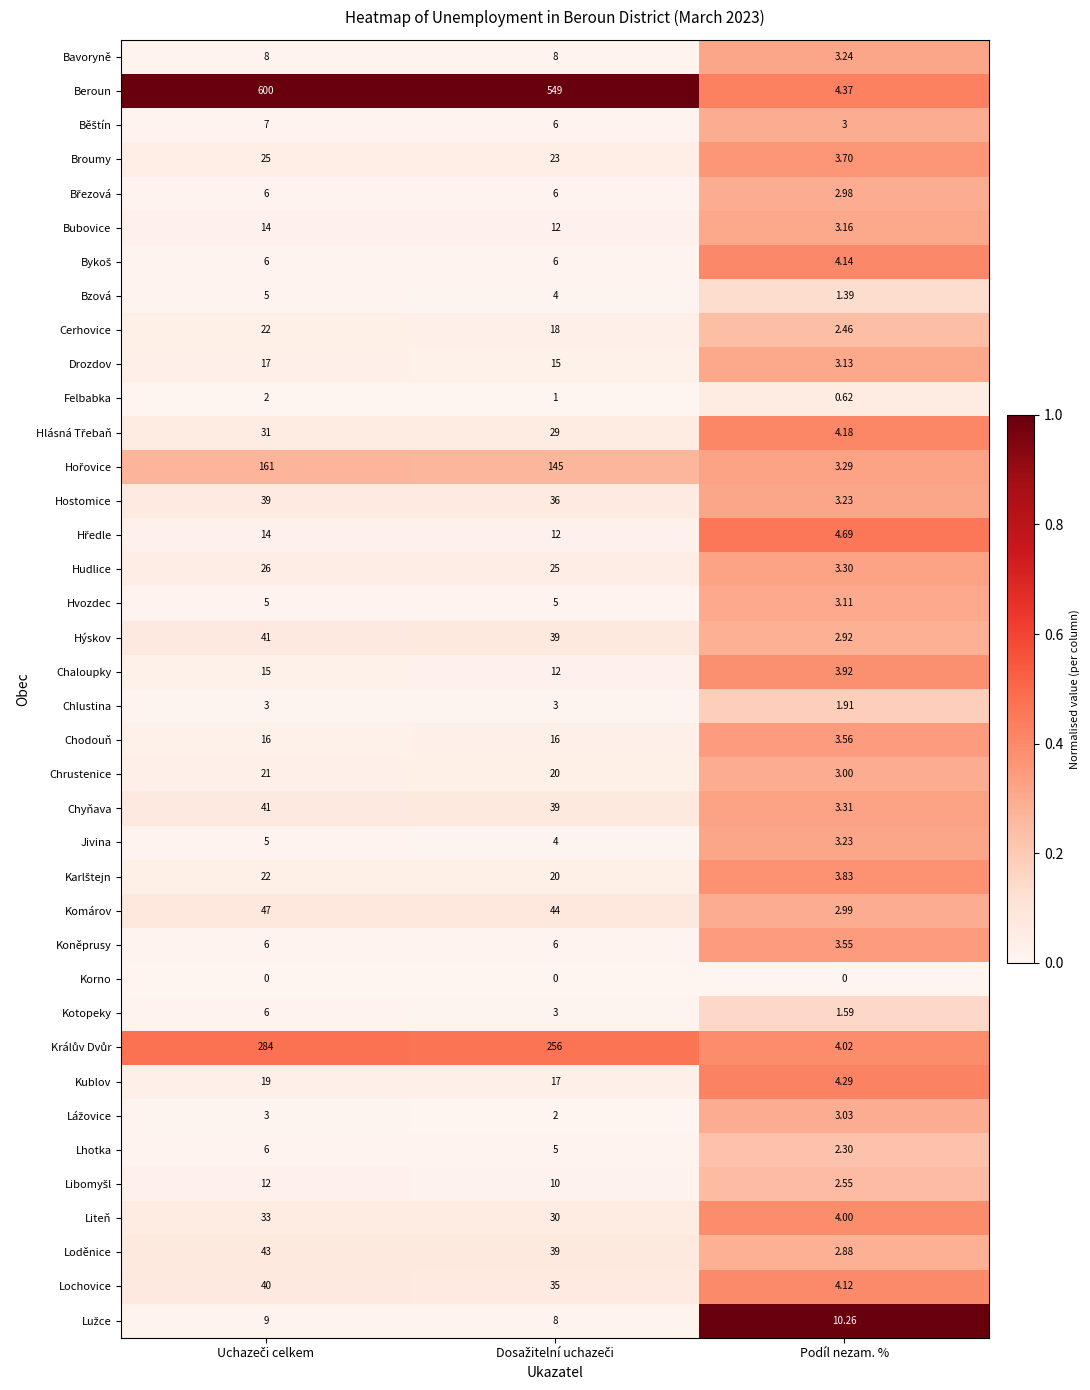

Which series has the largest total across all categories?

Beroun